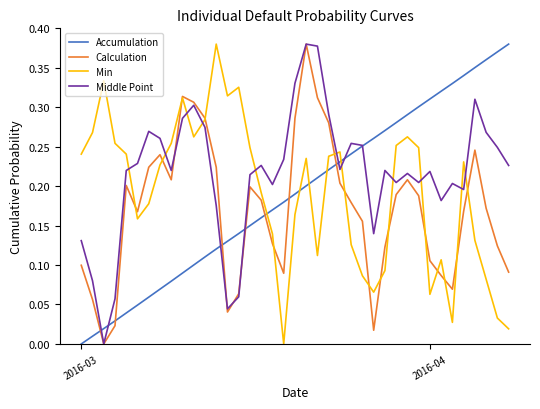

After their last crossing, which series has the higher values: Calculation or Accumulation?

Accumulation